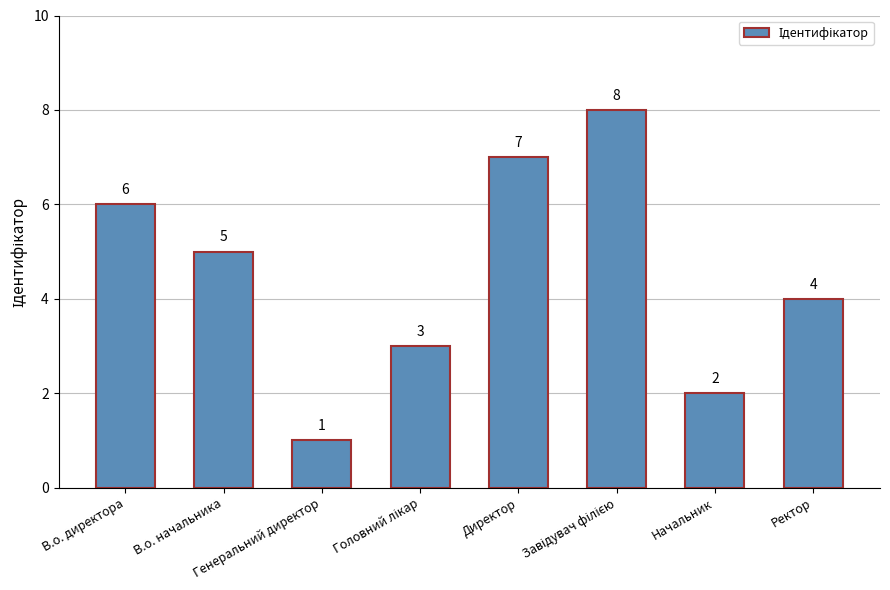

Is it true that the value at В.о. начальника is 9?

False